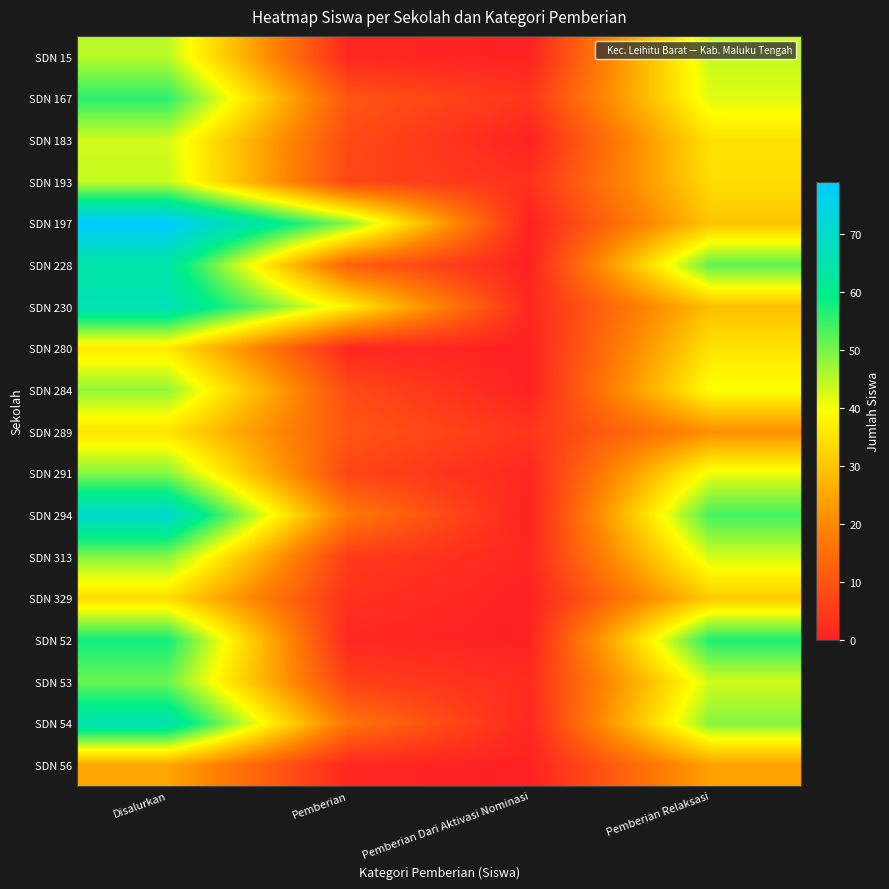

What is the difference between the highest and lowest values at Pemberian Dari Aktivasi Nominasi?

4